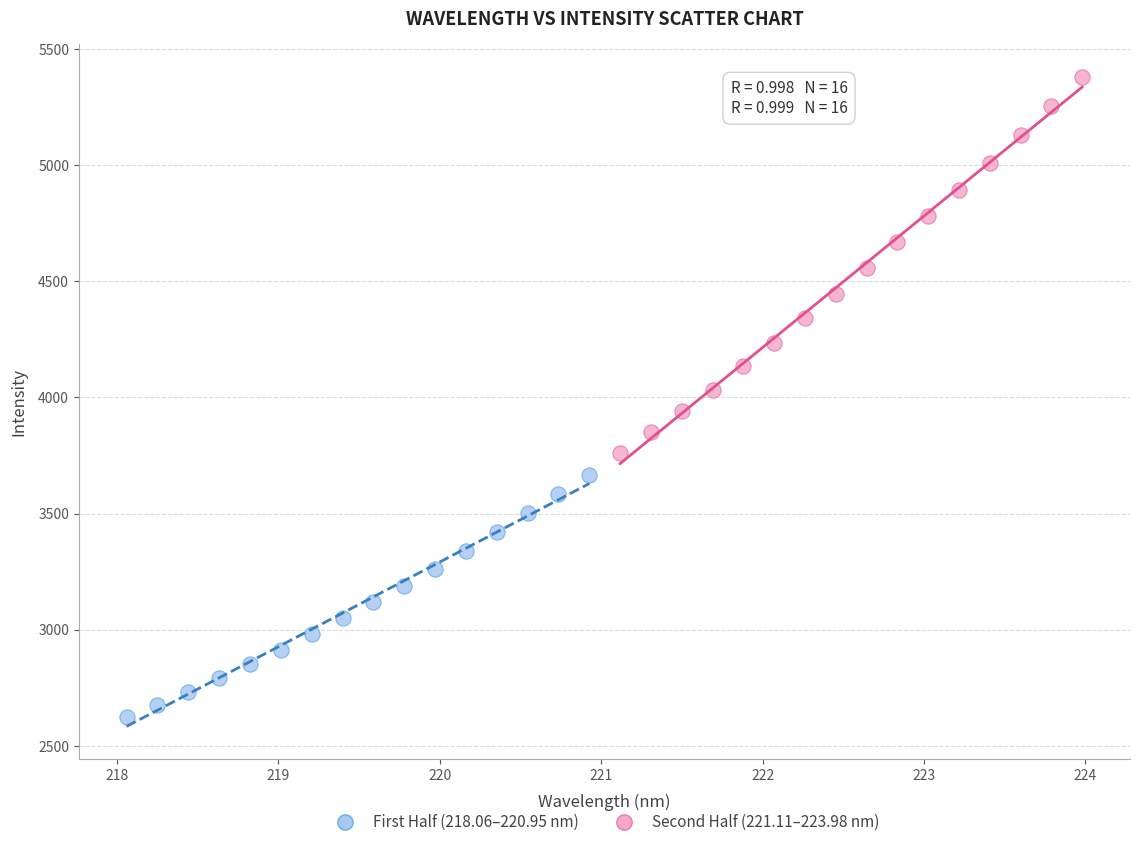

Which series has the widest spread of Y values?

Second Half (221.11–223.98 nm)